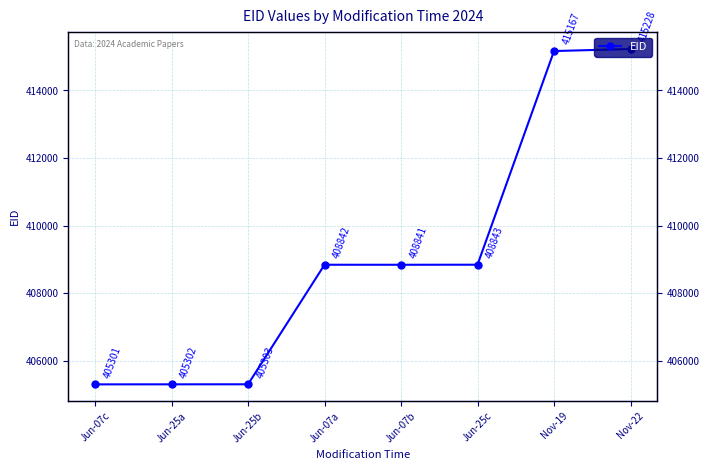

Rank the categories by value from highest to lowest.

Nov-22, Nov-19, Jun-25c, Jun-07a, Jun-07b, Jun-25b, Jun-25a, Jun-07c